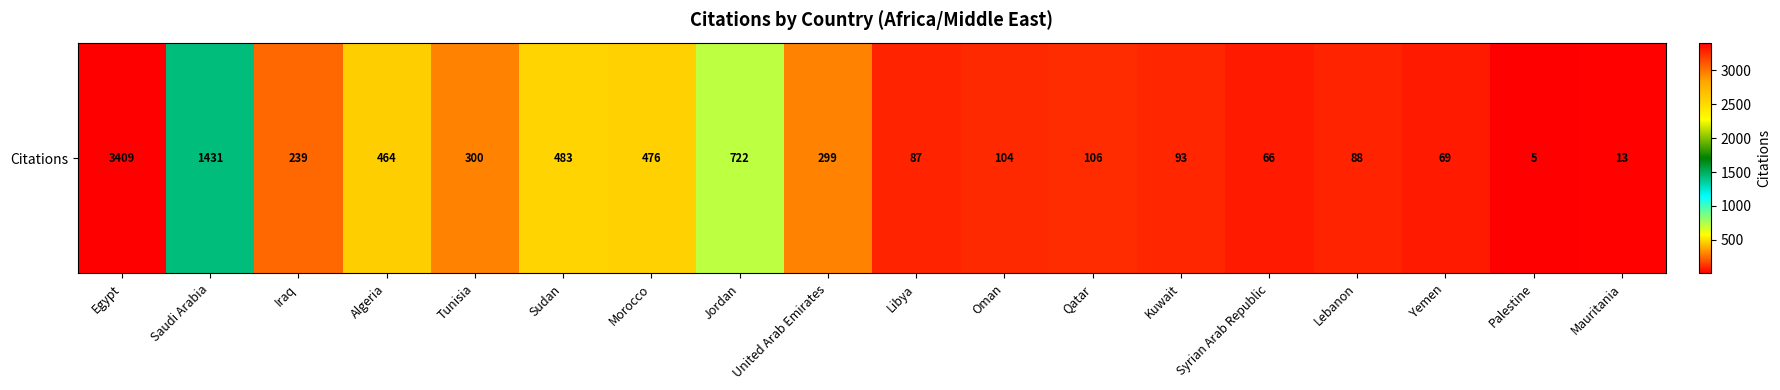

How many distinct data groups are displayed?

1